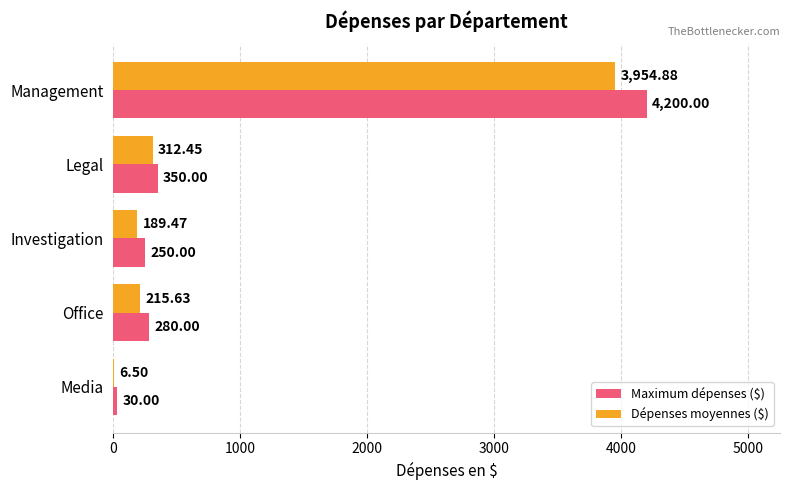

What is the sum of all Dépenses moyennes ($) values?

4678.9